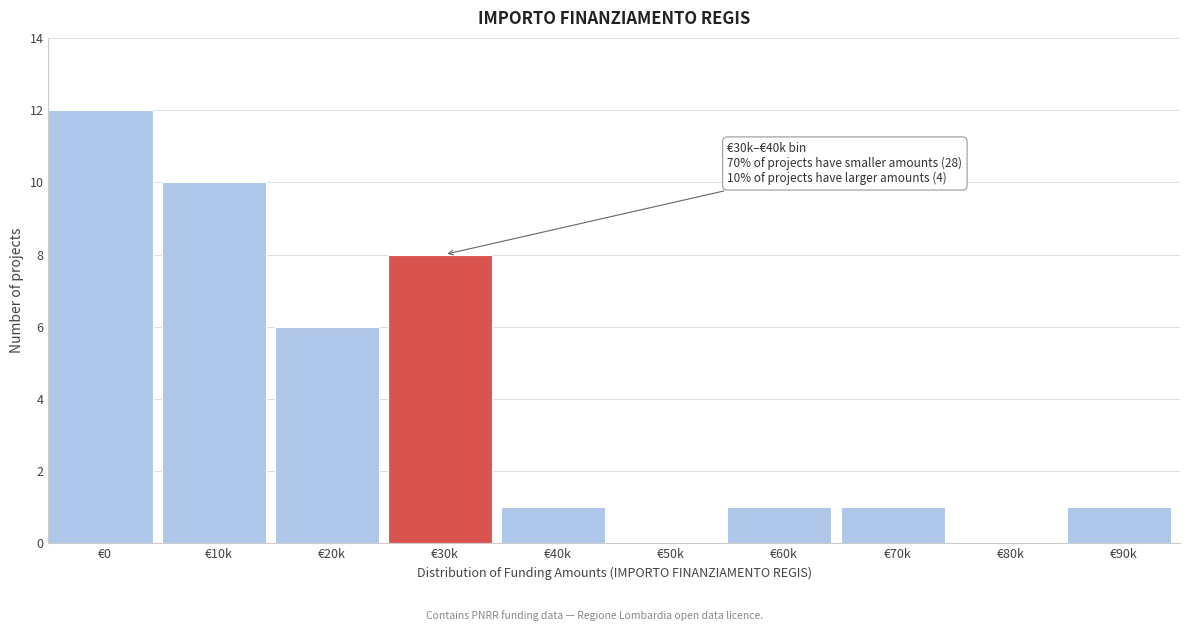

Reading right to left, transcribe all the data shown in this chart.

€90k=1	€80k=0	€70k=1	€60k=1	€50k=0	€40k=1	€30k=8	€20k=6	€10k=10	€0=12